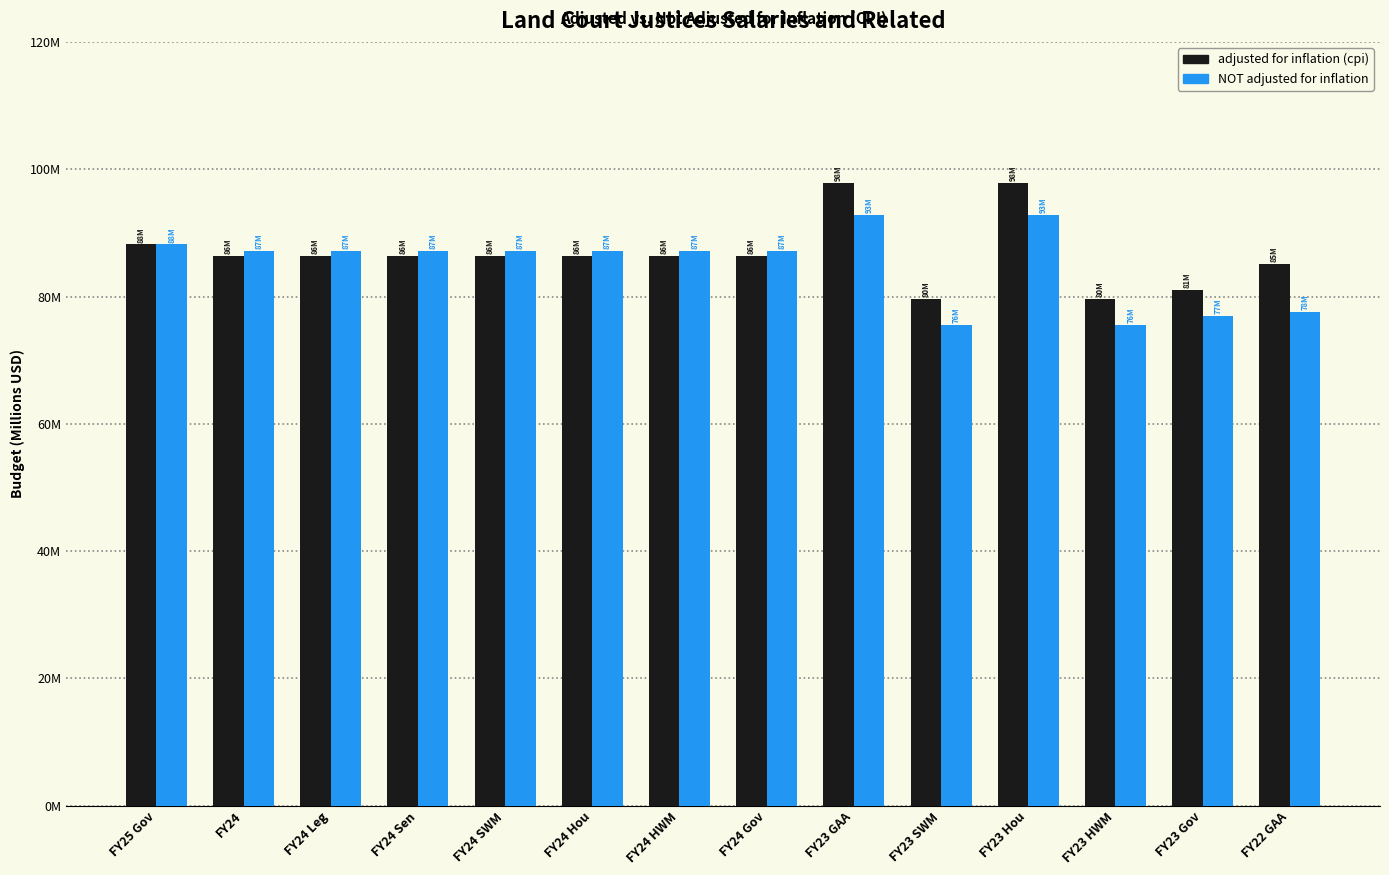

What are all the series names shown in the legend?

adjusted for inflation (cpi), NOT adjusted for inflation